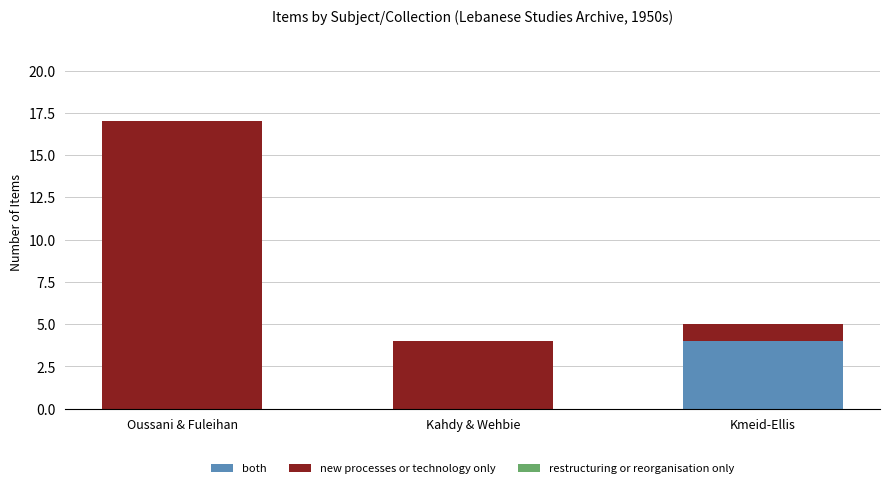

At which label does both reach its peak?

Kmeid-Ellis